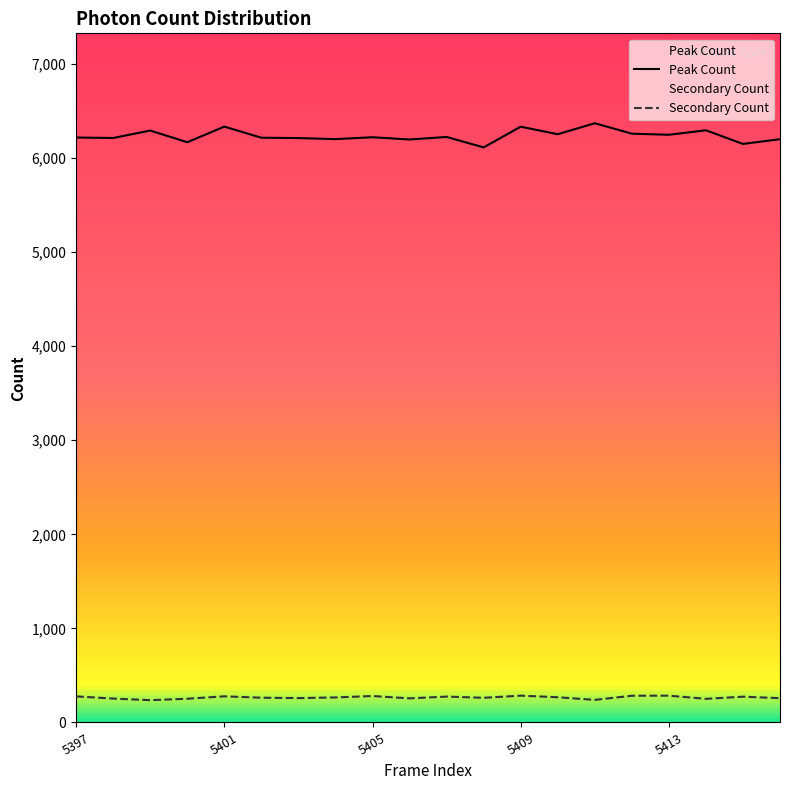

Where is Peak Count nearest to the value 6241?

5413